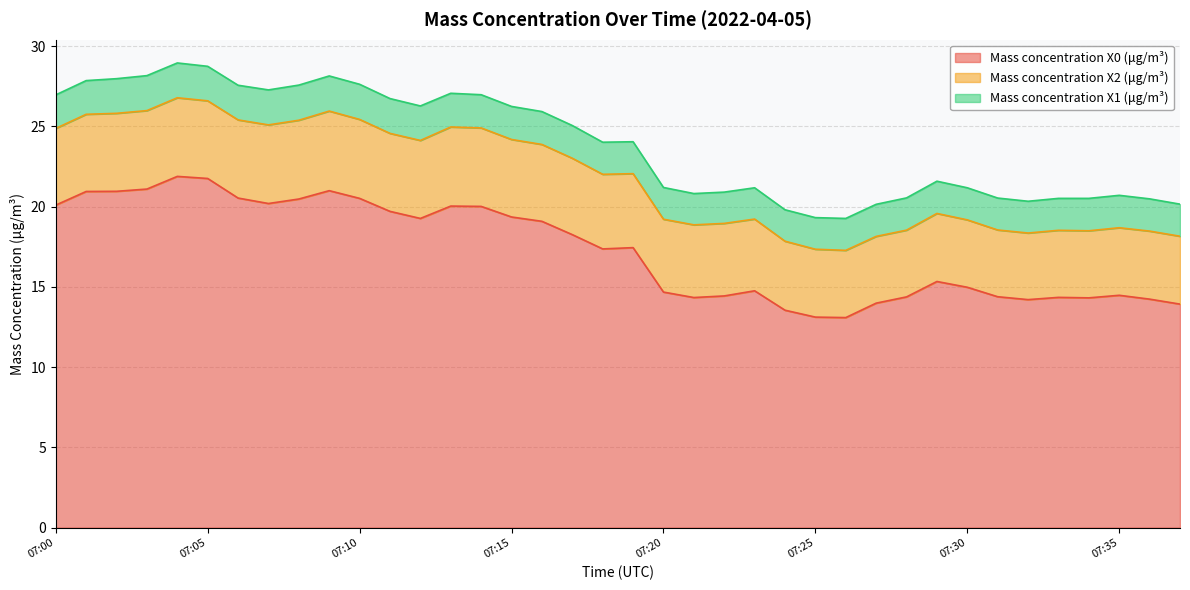

List the labels in order of Mass concentration X2 (μg/m³) value, largest first.

07:09, 07:13, 07:10, 07:08, 07:04, 07:07, 07:03, 07:14, 07:06, 07:02, 07:11, 07:12, 07:05, 07:15, 07:01, 07:16, 07:00, 07:17, 07:18, 07:19, 07:20, 07:21, 07:22, 07:23, 07:24, 07:29, 07:36, 07:25, 07:37, 07:35, 07:30, 07:26, 07:33, 07:34, 07:27, 07:28, 07:31, 07:32